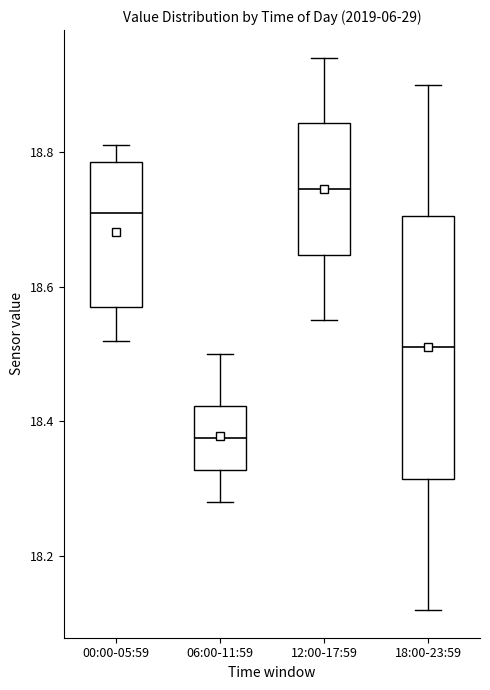

Which box's median line is the lowest?

06:00-11:59